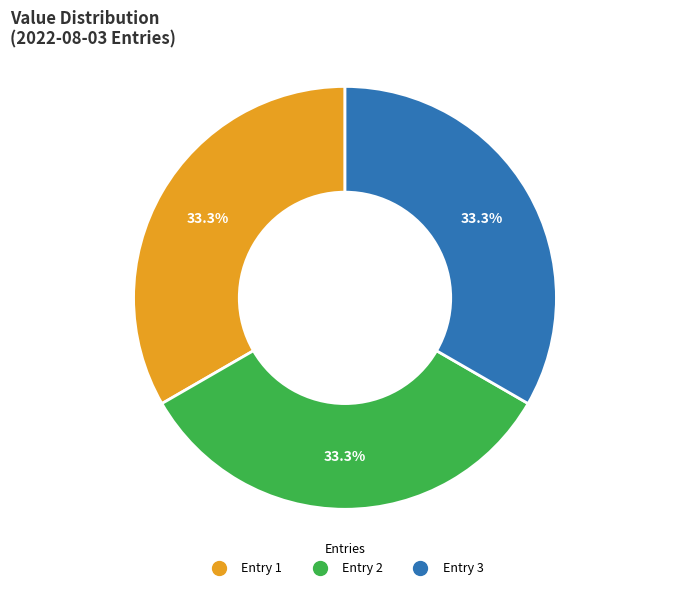

Is there a majority slice in this chart?

No